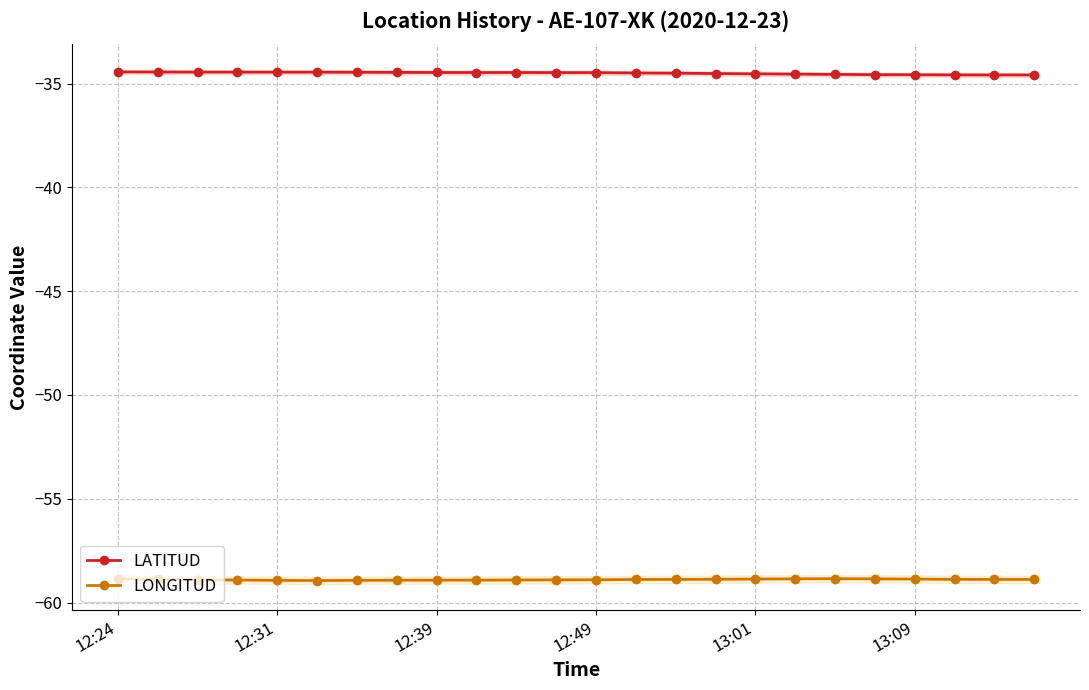

True or false: LATITUD and LONGITUD cross at least once.

False